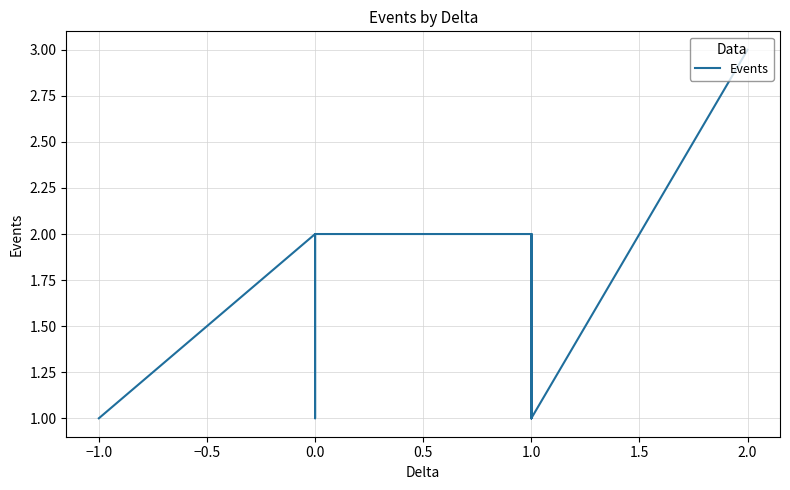

How many values exceed 1?

6